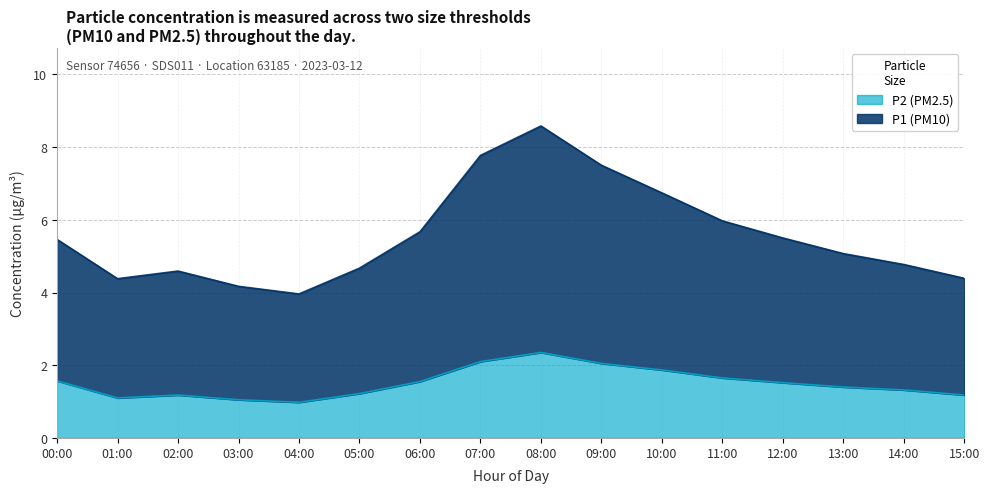

How many series are shown in this chart?

2